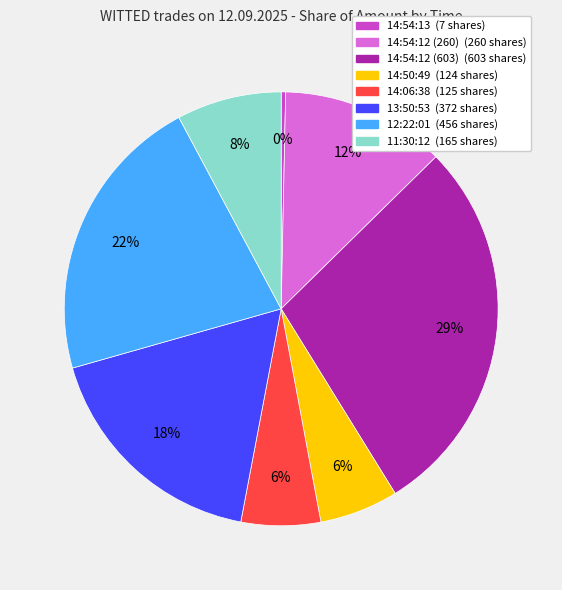

Does 12:22:01 represent more than half of the total?

No